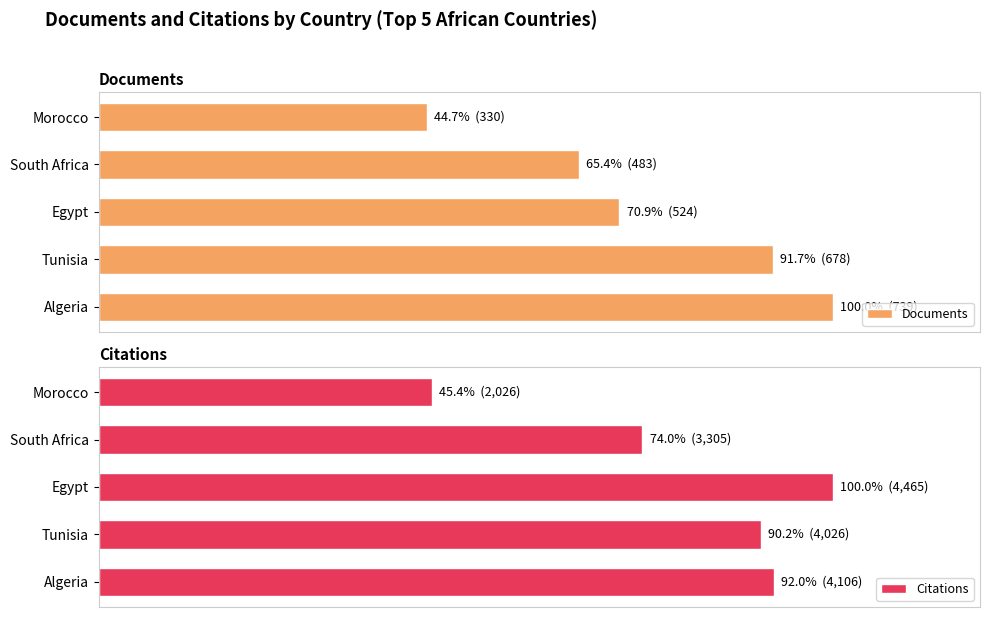

Which series has the largest range (max minus min)?

Documents